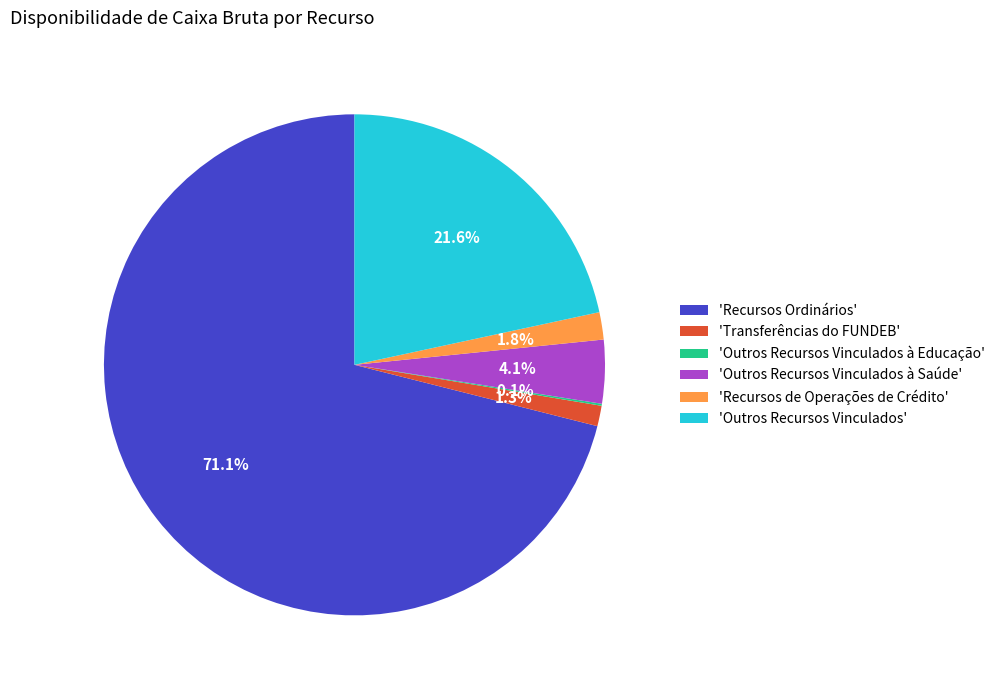

What is the ratio of the value at 'Recursos de Operações de Crédito' to the value at 'Outros Recursos Vinculados à Saúde'?

0.4